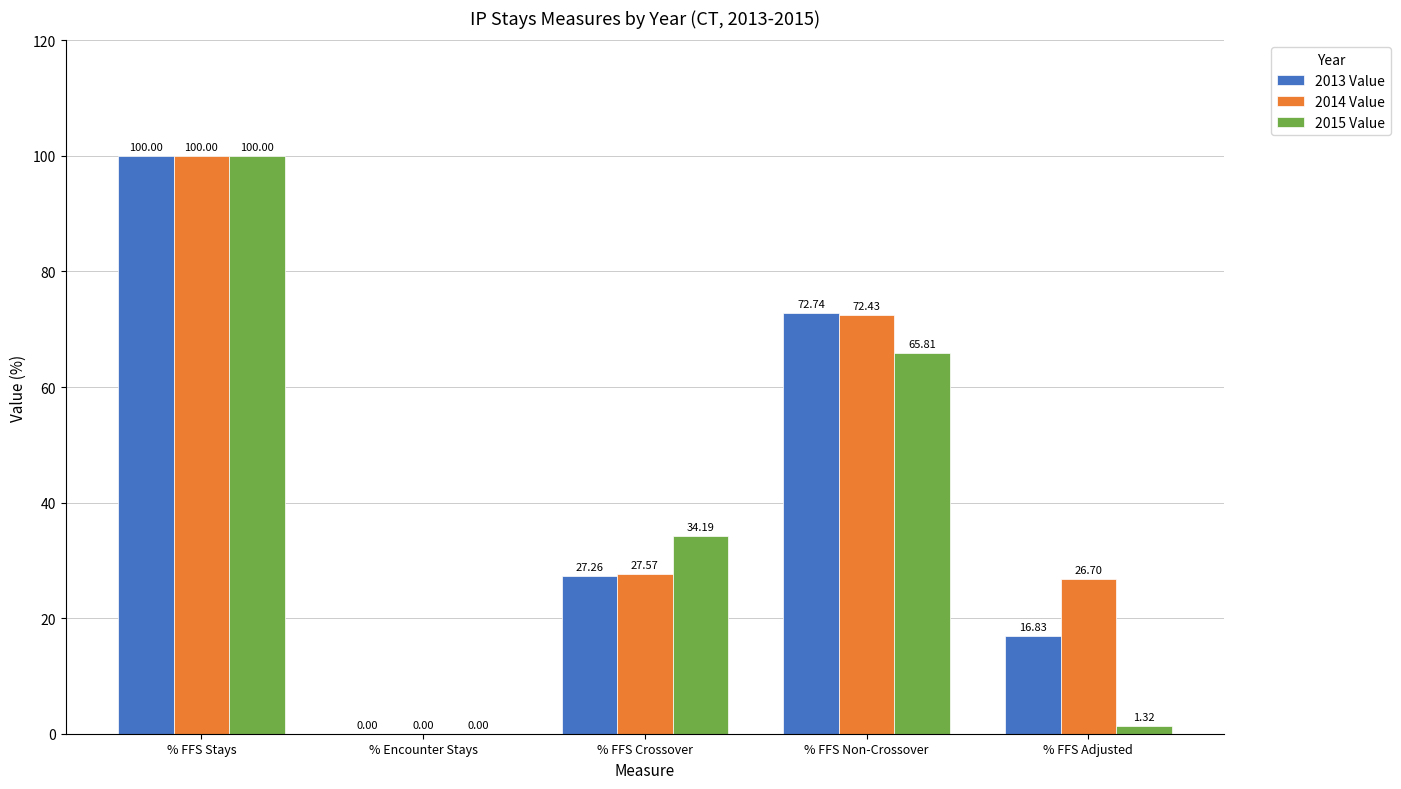

Which series has the largest total across all categories?

2014 Value